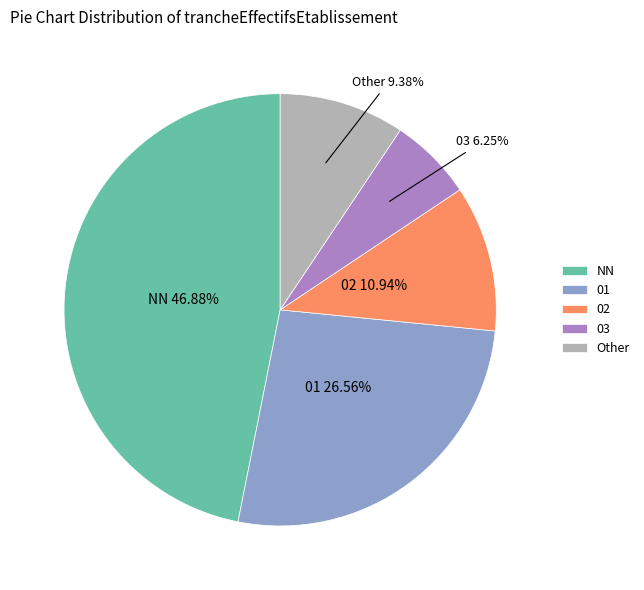

Is there a majority slice in this chart?

No